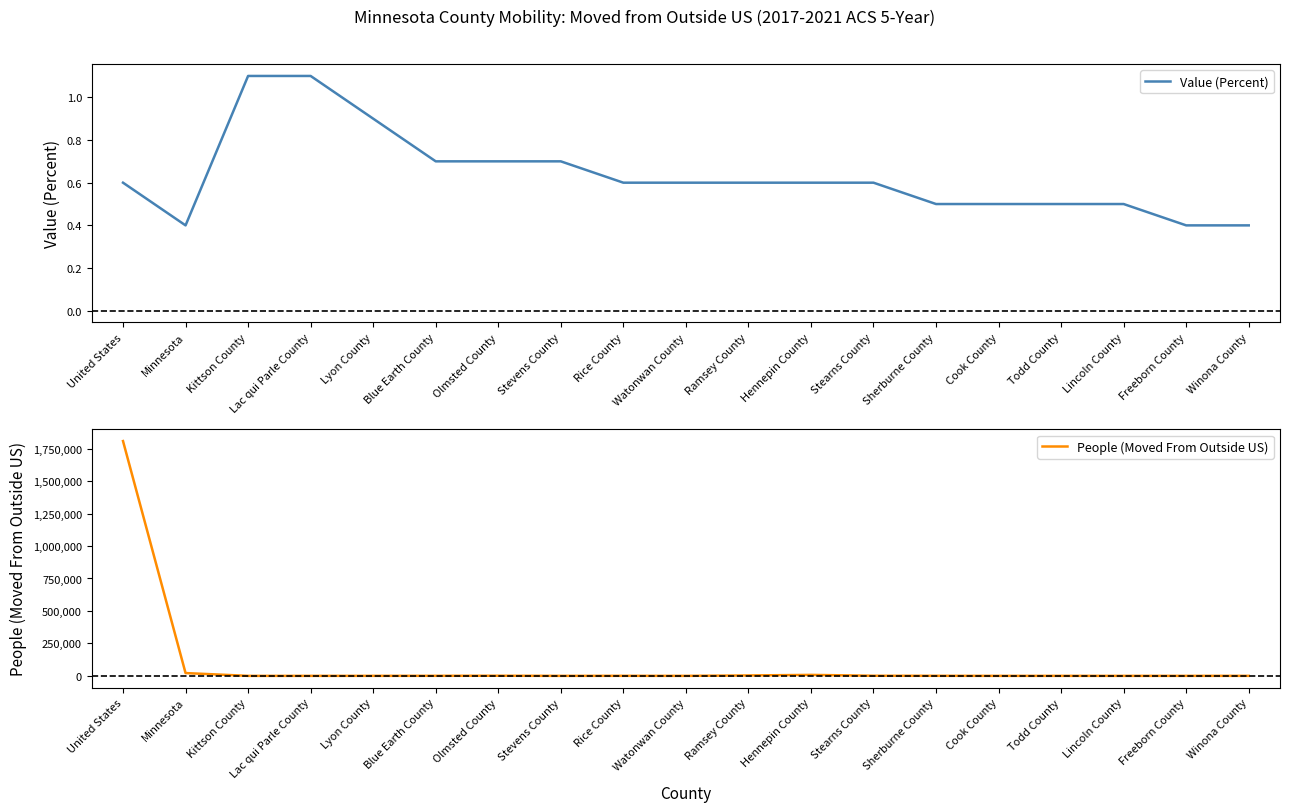

What is the maximum value for People (Moved From Outside US)?

1808191